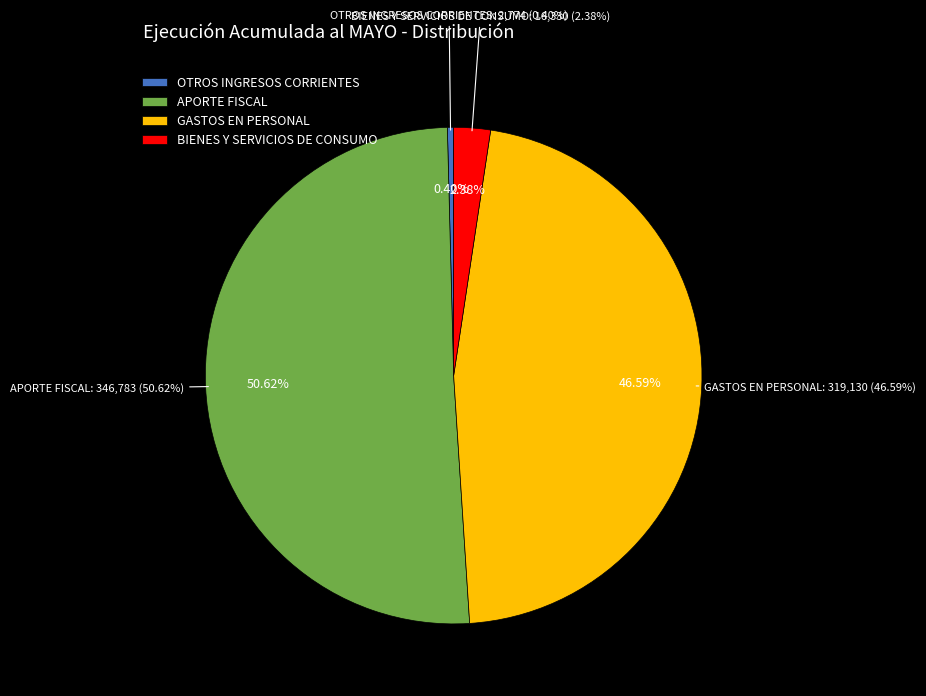

The APORTE FISCAL slice represents 51% of the pie. True or false?

True